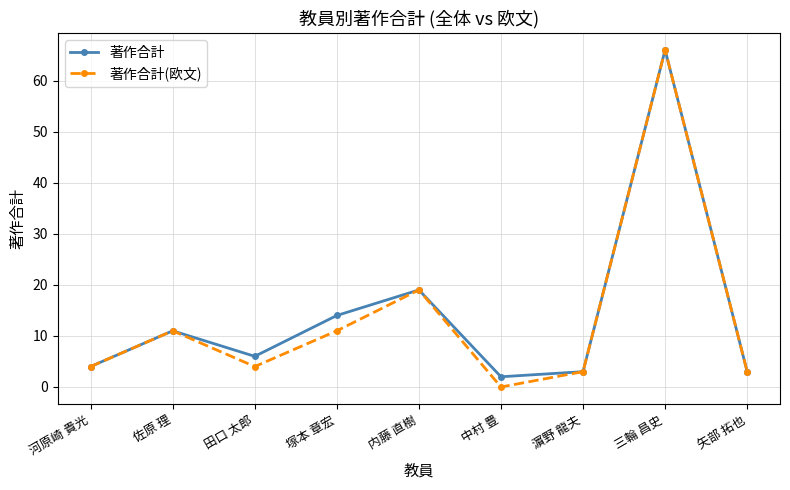

At which category does 著作合計(欧文) reach its first local peak?

佐原 理